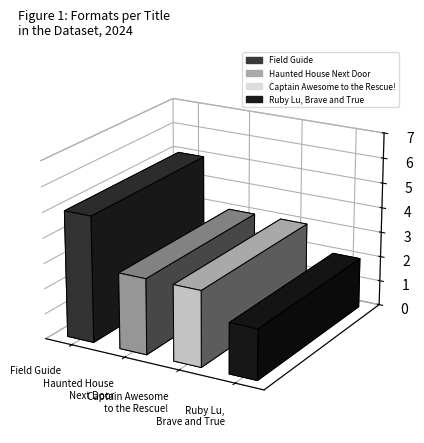

Between Captain Awesome to the Rescue! and Ruby Lu, Brave and True, which is larger?

Captain Awesome to the Rescue!